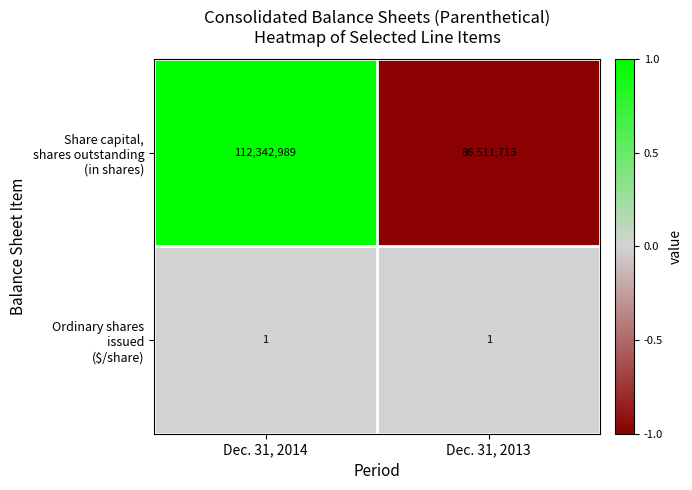

What is the spread (max minus min) of values at Dec. 31, 2013?

86511712